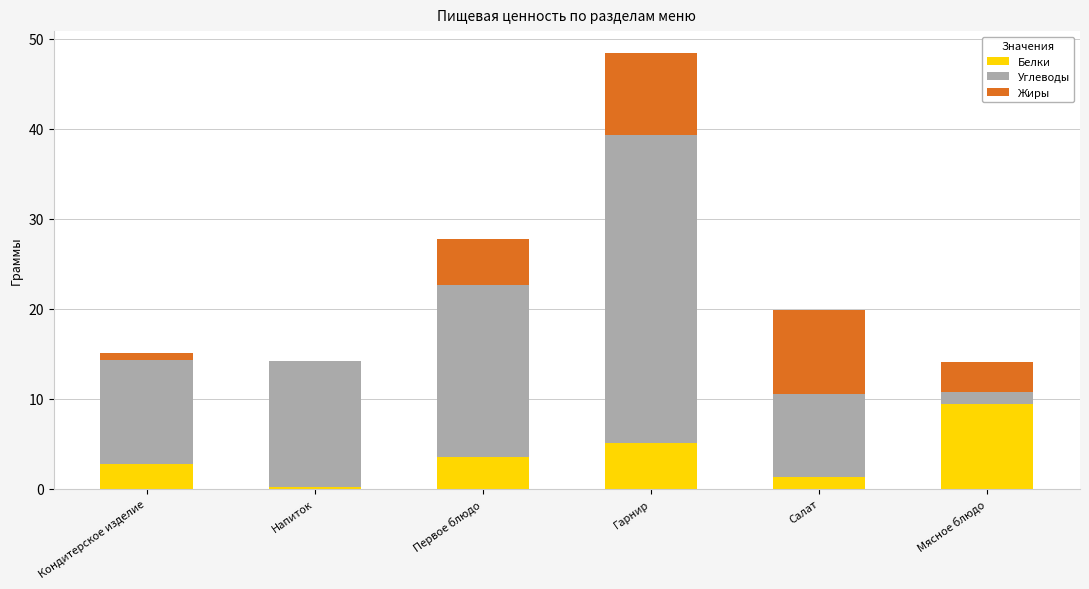

The value of Белки at Гарнир is 5.1. True or false?

True